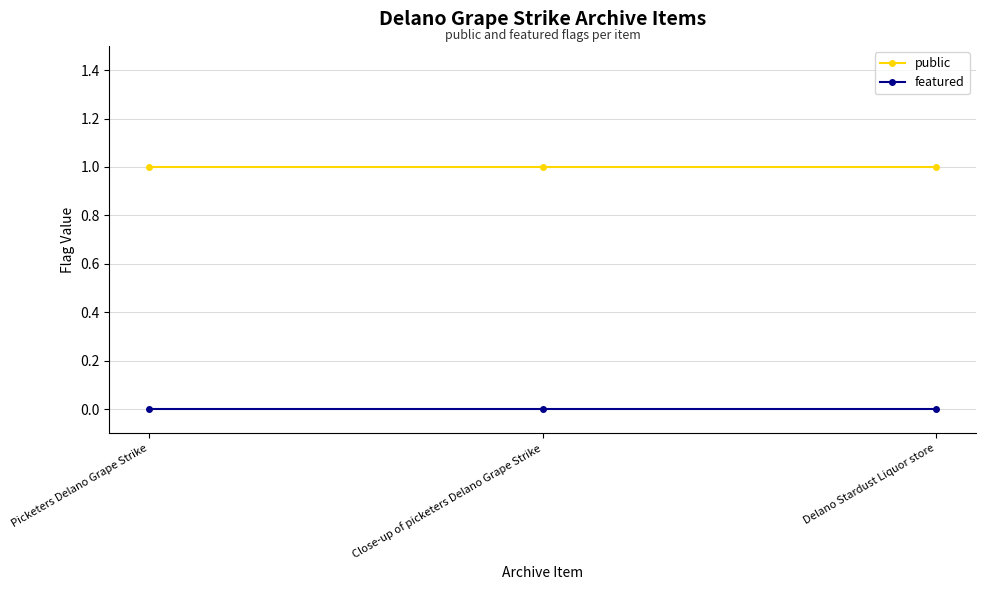

Is it true that public equals 1 at Picketers Delano Grape Strike?

True